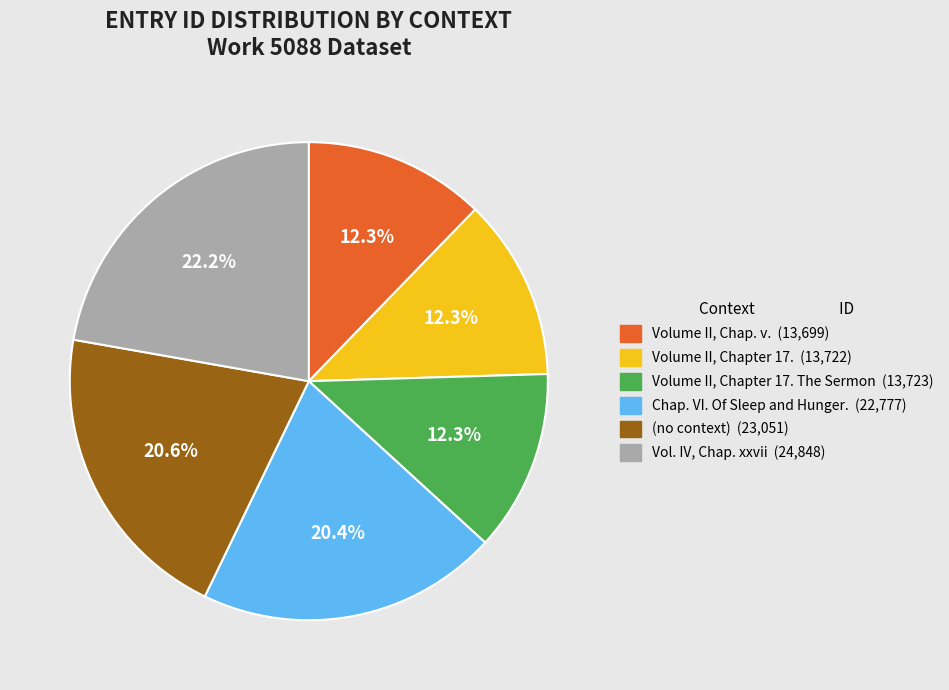

Is there a majority slice in this chart?

No